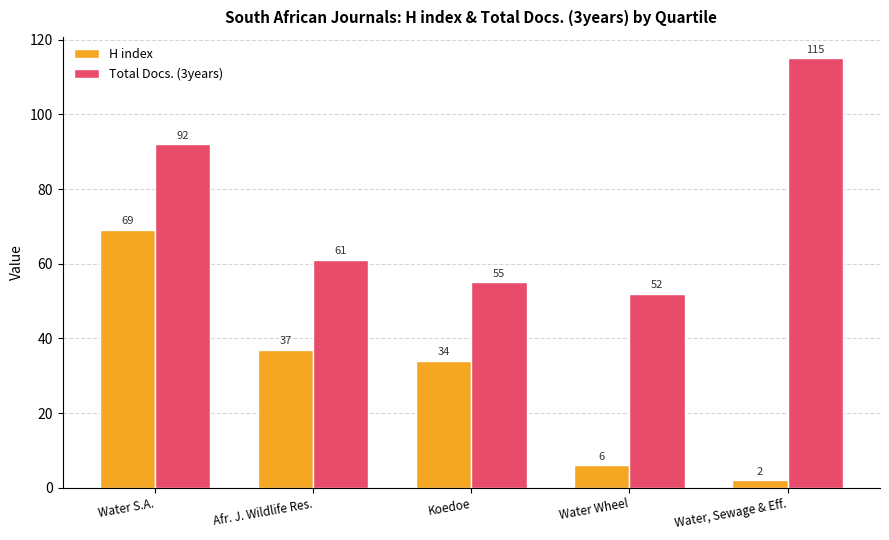

Which series has the widest spread of values?

H index